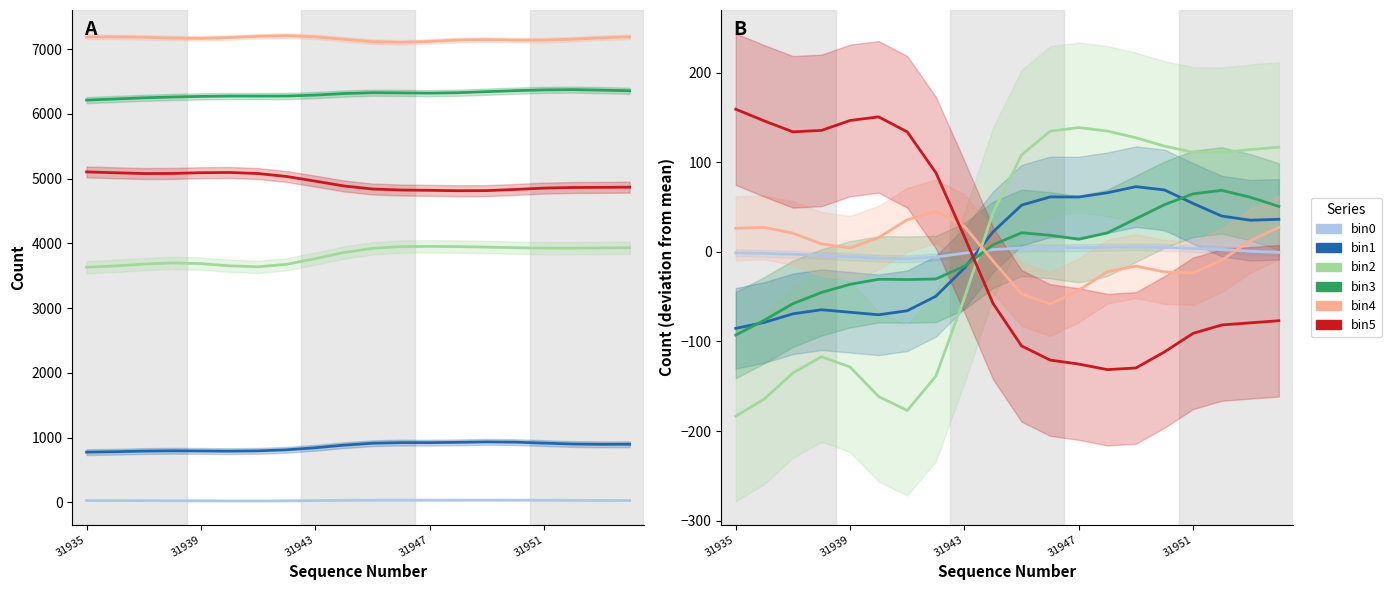

How many values in the bin1 series exceed 35?

10